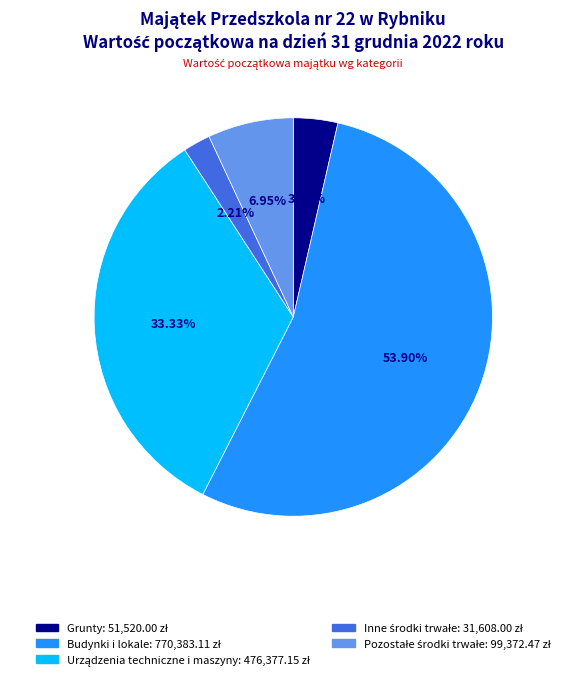

Is there any slice that represents more than half of the pie?

Yes